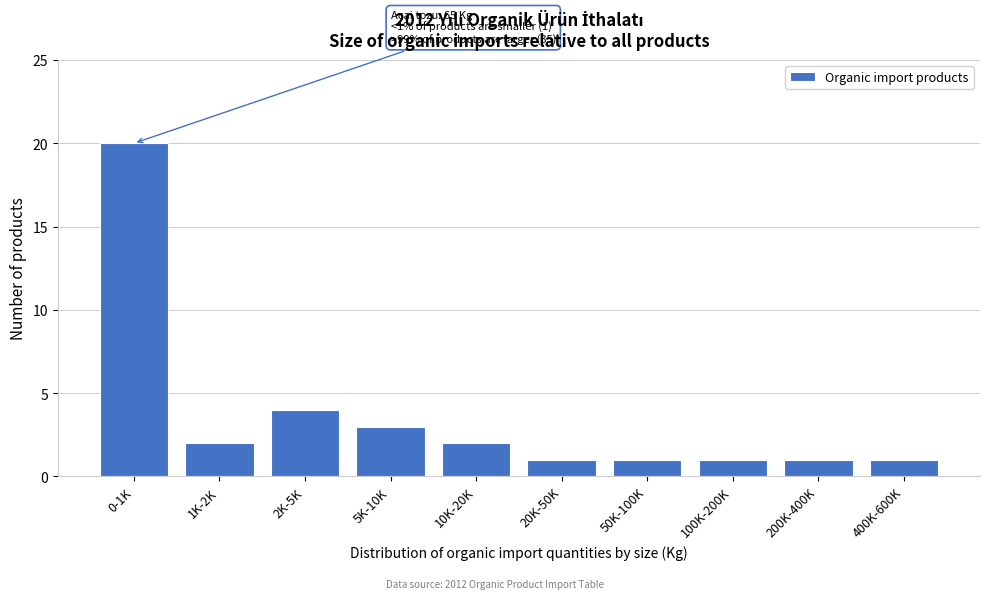

Reading left to right, list all the values displayed in this chart.

20	2	4	3	2	1	1	1	1	1